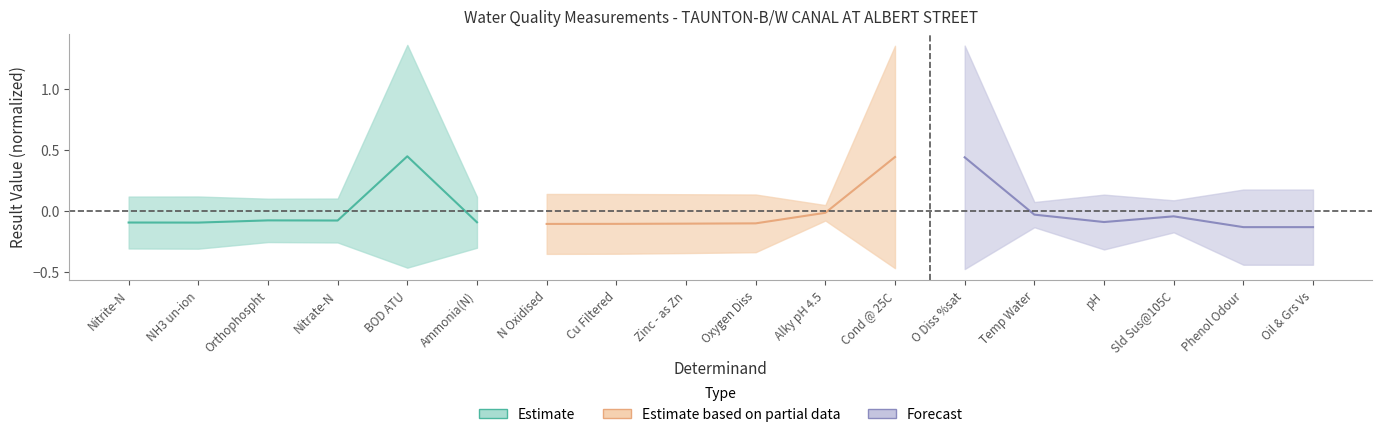

What is the sum of the Estimate values at NH3 un-ion and Nitrate-N?

-0.2